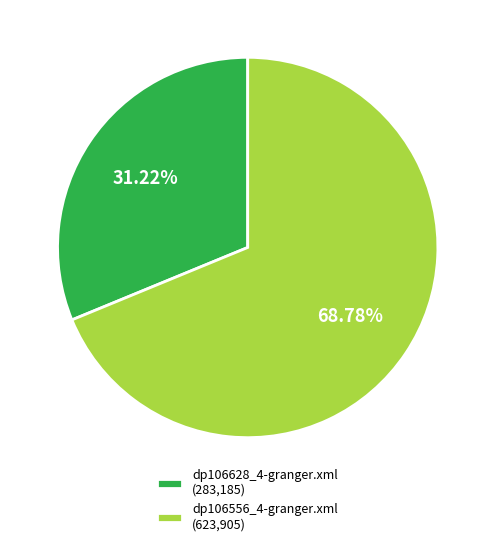

To the nearest percent, what is the difference between the largest and smallest slice percentages?

38%